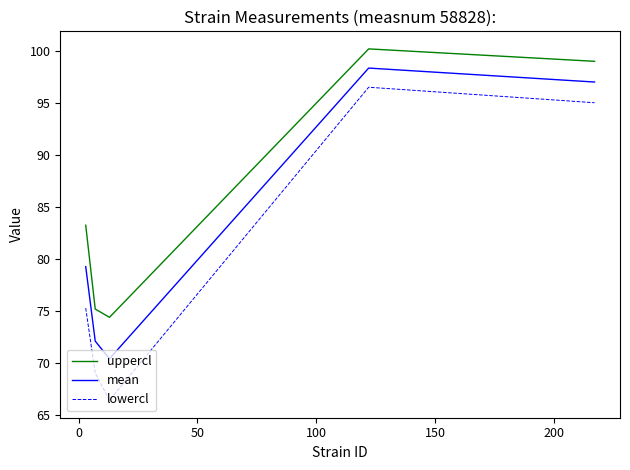

In mean, how many points are lower than both neighbors (excluding endpoints)?

1